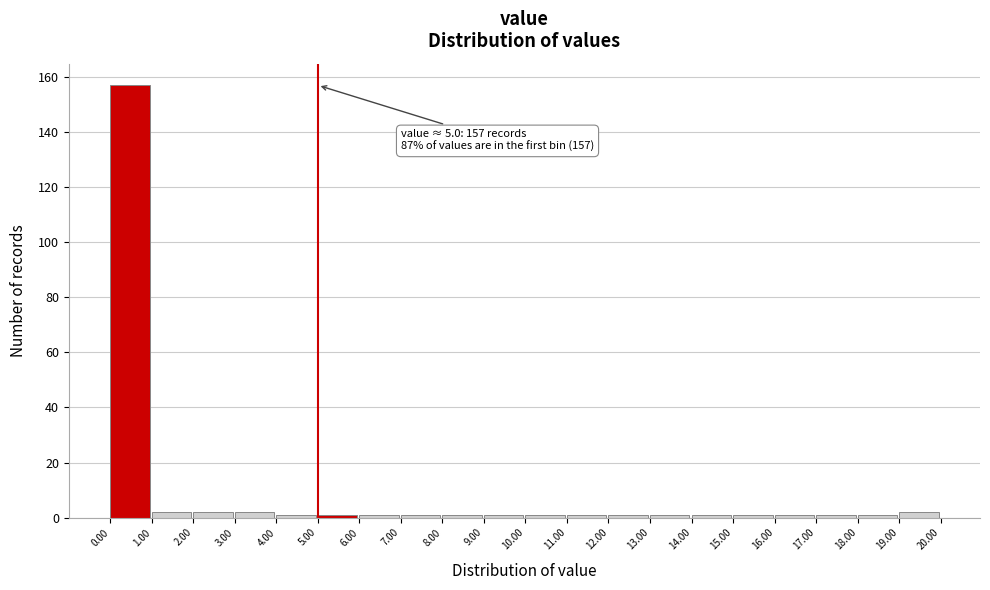

Which range on the x-axis has the tallest bar?

0.00 to 1.00